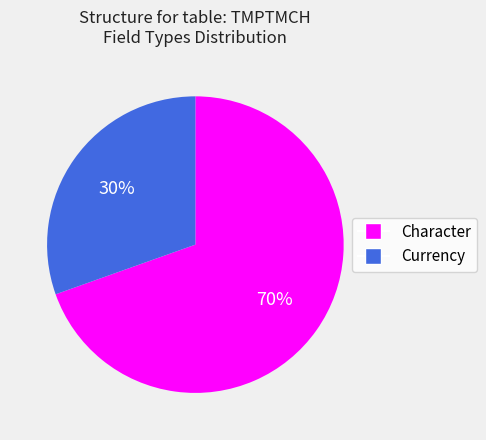

How many slices are in this pie chart?

2